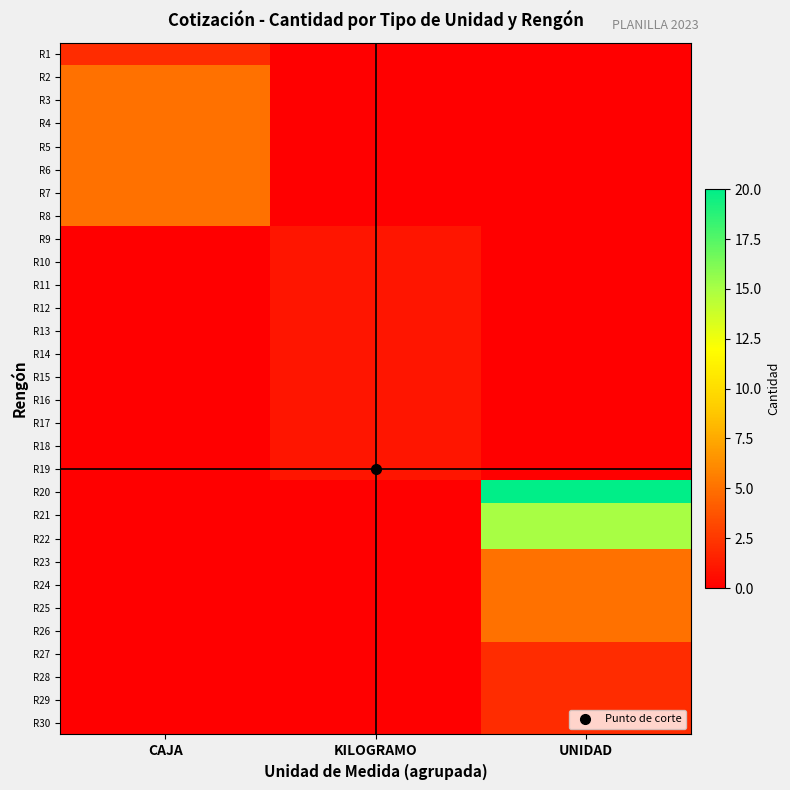

At CAJA, list the series in order from largest to smallest.

R2, R3, R4, R5, R6, R7, R8, R1, R9, R10, R11, R12, R13, R14, R15, R16, R17, R18, R19, R20, R21, R22, R23, R24, R25, R26, R27, R28, R29, R30